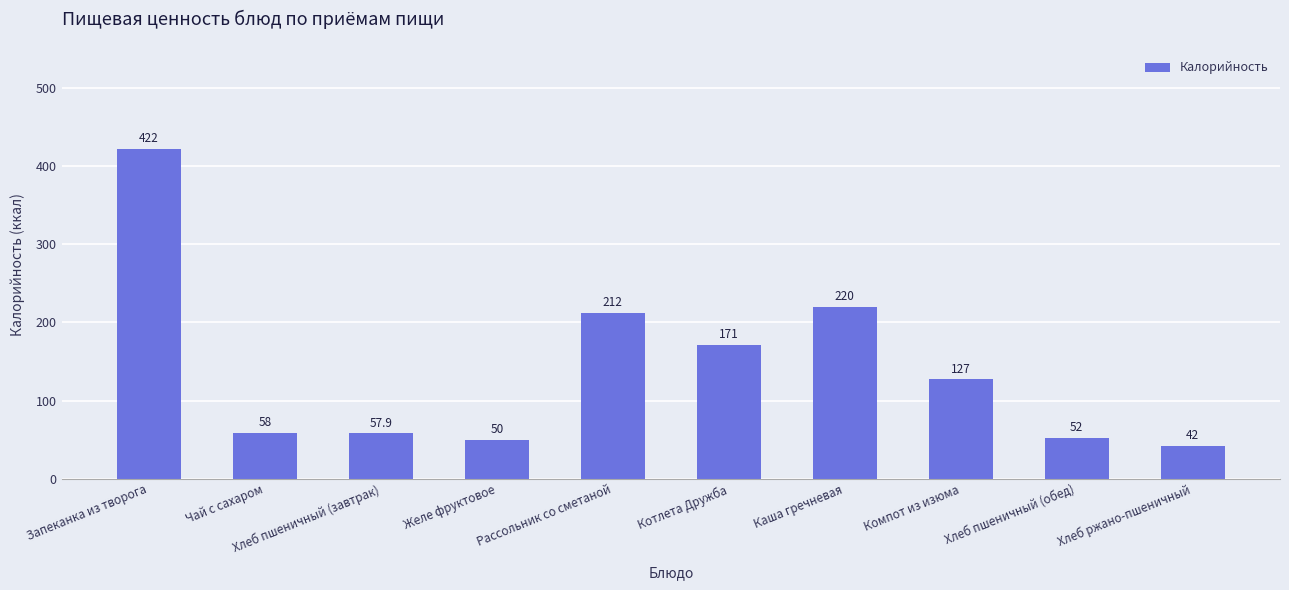

Between Хлеб ржано-пшеничный and Хлеб пшеничный (завтрак), which is larger?

Хлеб пшеничный (завтрак)